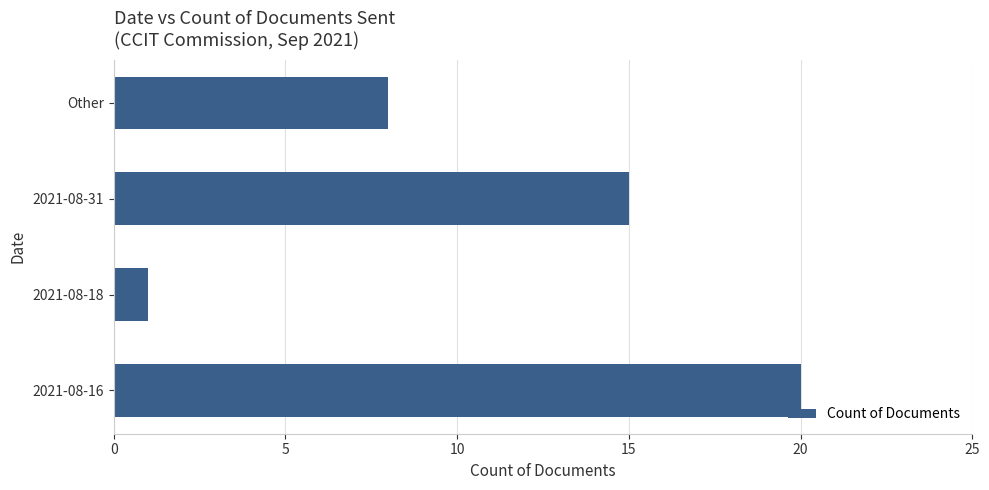

What is the change in value from 2021-08-16 to Other?

-12